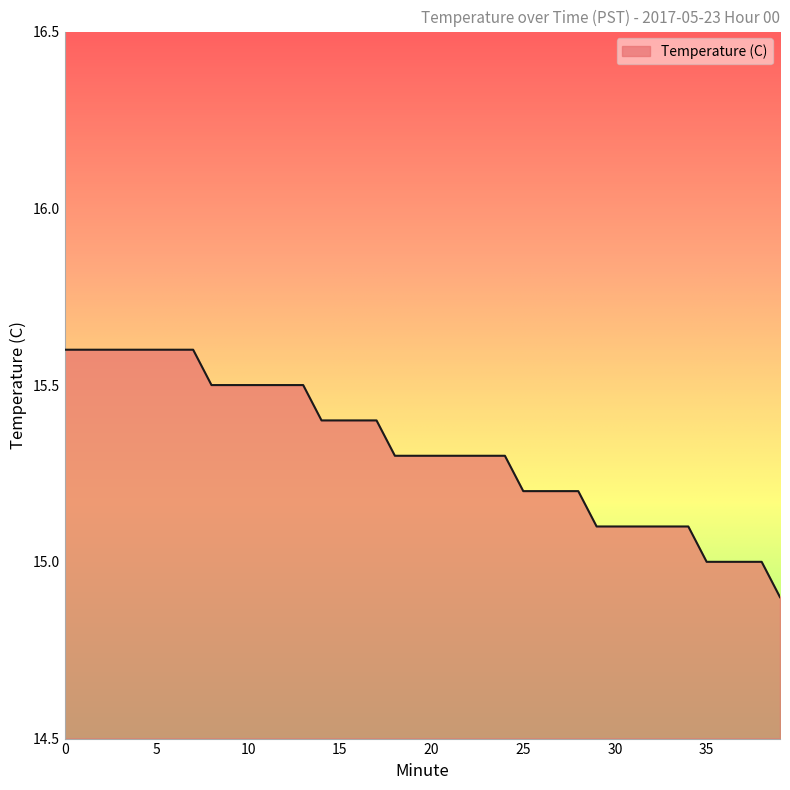

Is this an area chart (filled region under the line)?

Yes